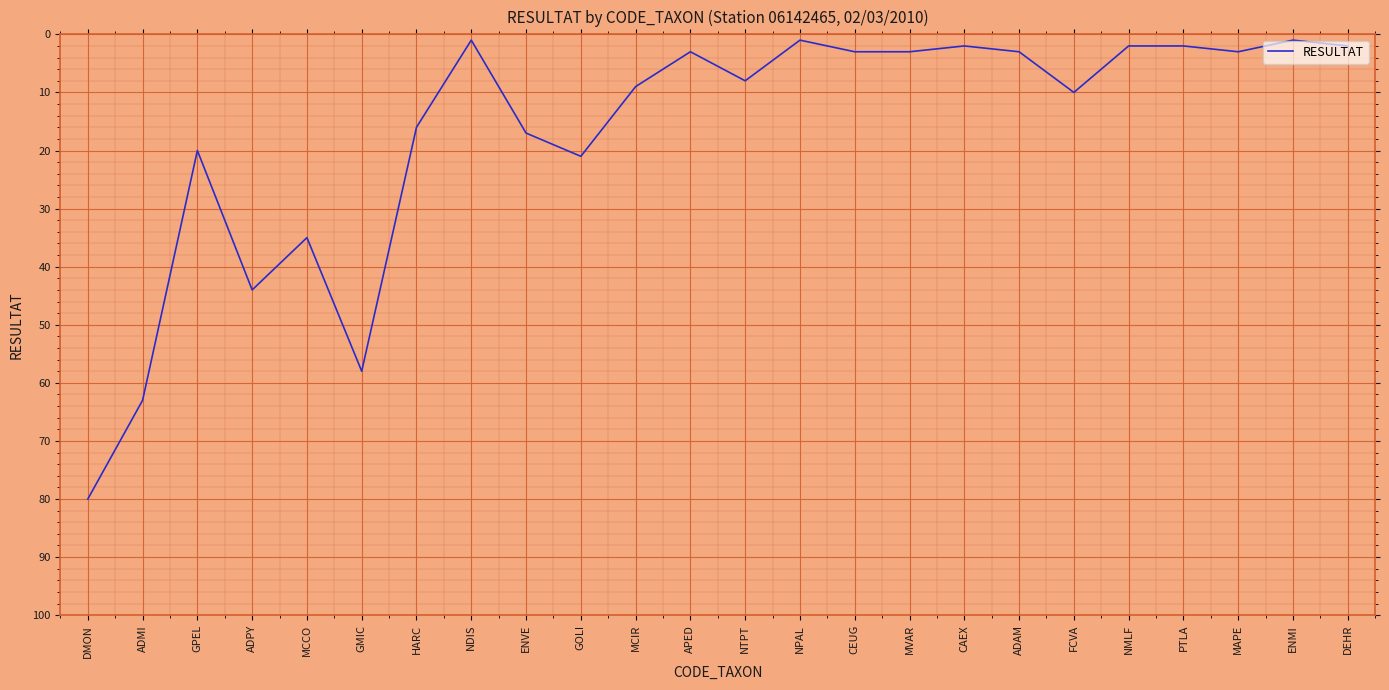

Where is the first local minimum?

GPEL